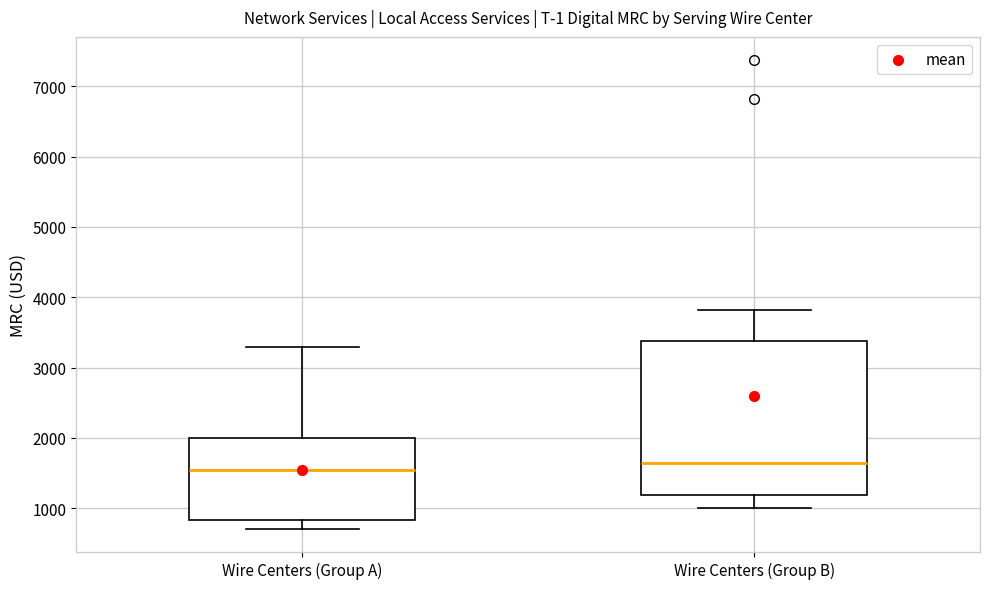

Comparing the boxes themselves (not the whiskers), which one is the tallest?

Wire Centers (Group B)